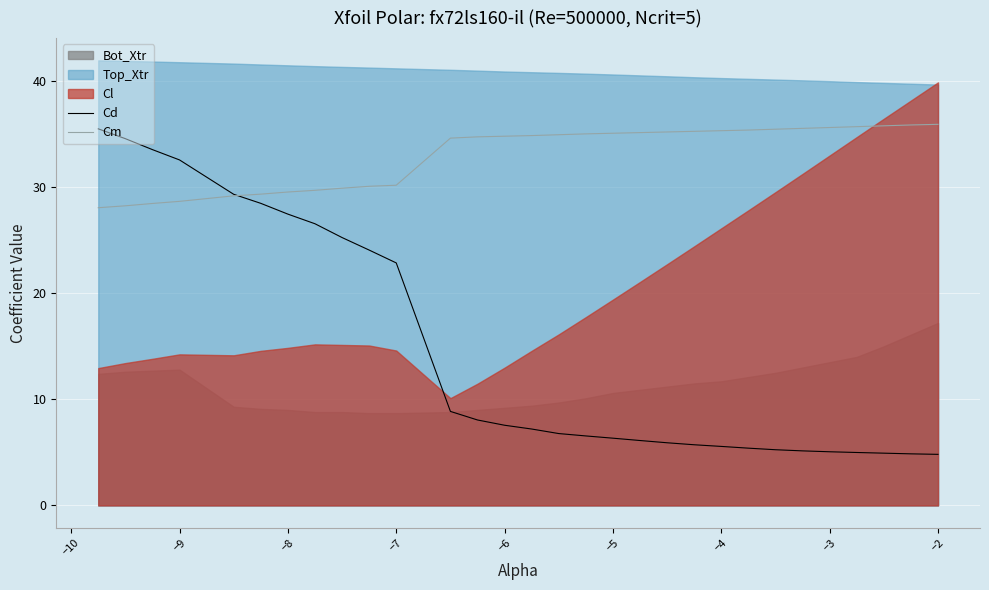

Where is Cd nearest to the value 20?

−7